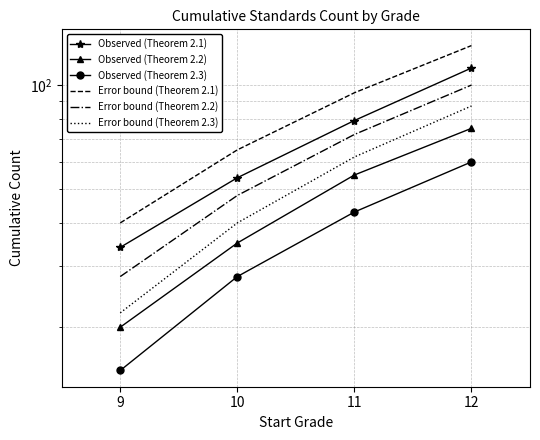

Rank the series at 10 from highest to lowest value.

Error bound (Theorem 2.1), Observed (Theorem 2.1), Error bound (Theorem 2.2), Error bound (Theorem 2.3), Observed (Theorem 2.2), Observed (Theorem 2.3)